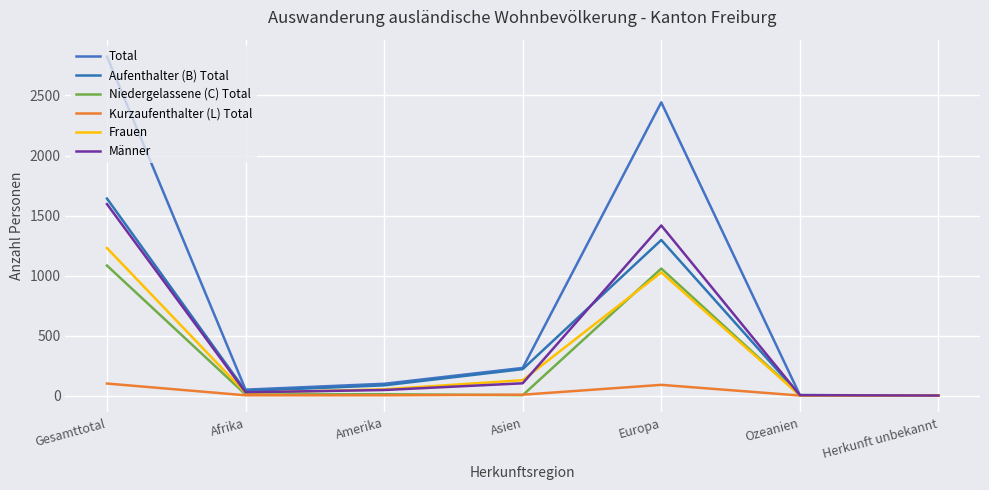

How many lines are shown in the chart?

6